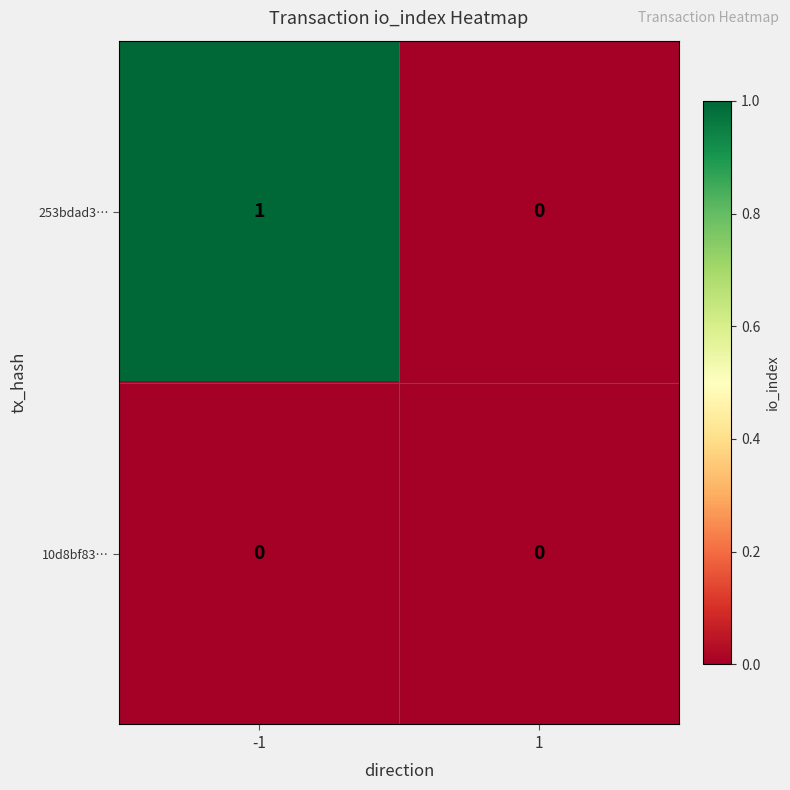

True or false: 253bdad3… has a value of 1 at 1.

False